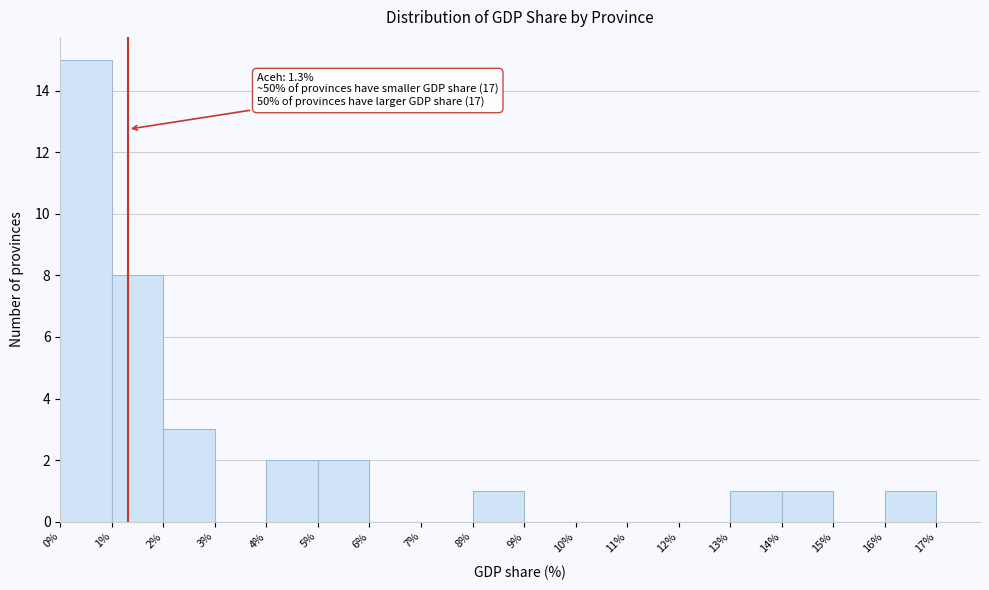

Which range on the x-axis has the tallest bar?

0% to 1%